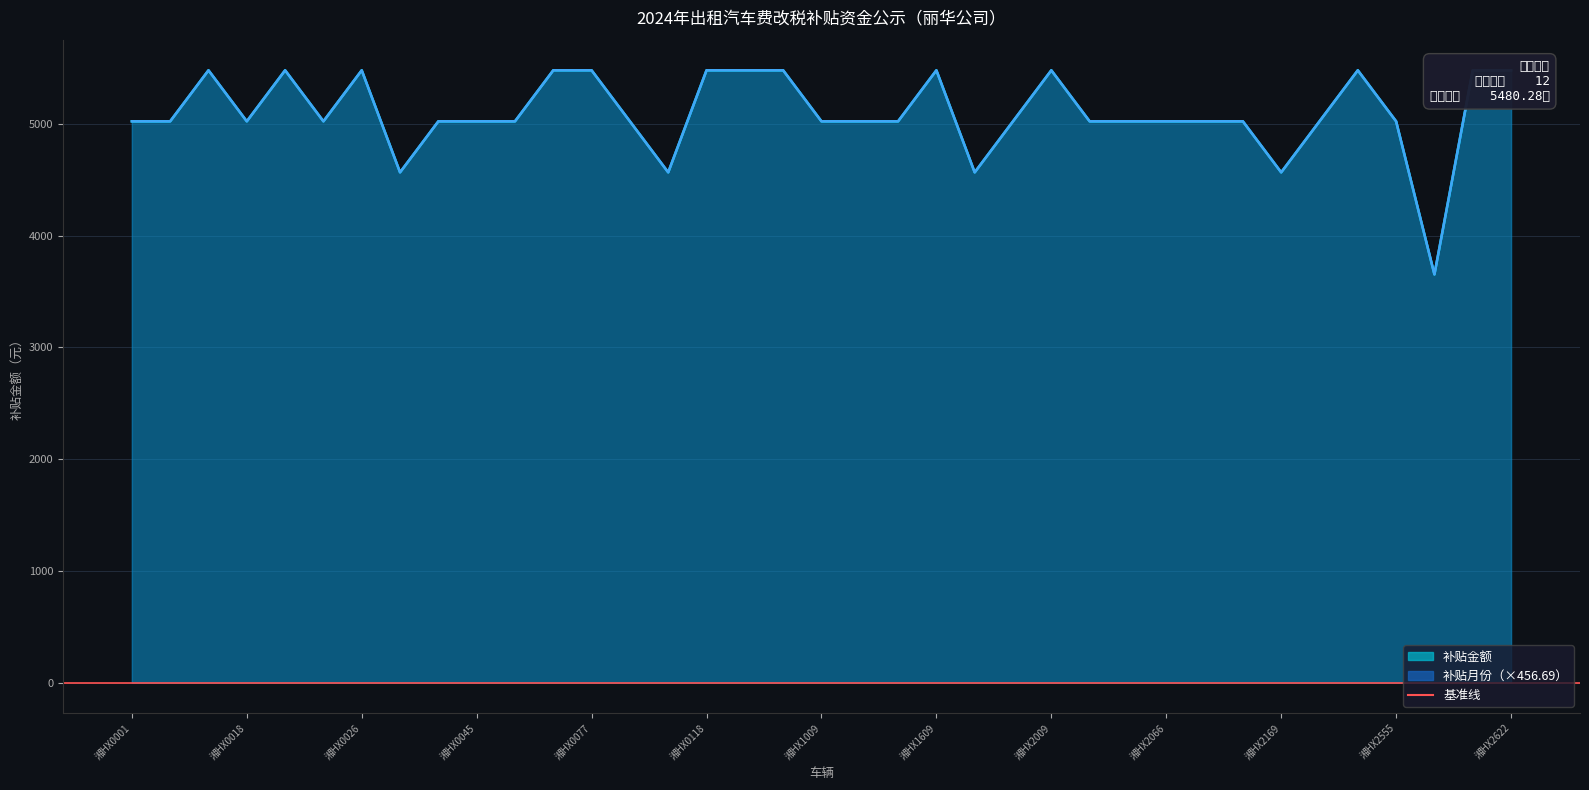

Which series has the largest total across all categories?

补贴月份